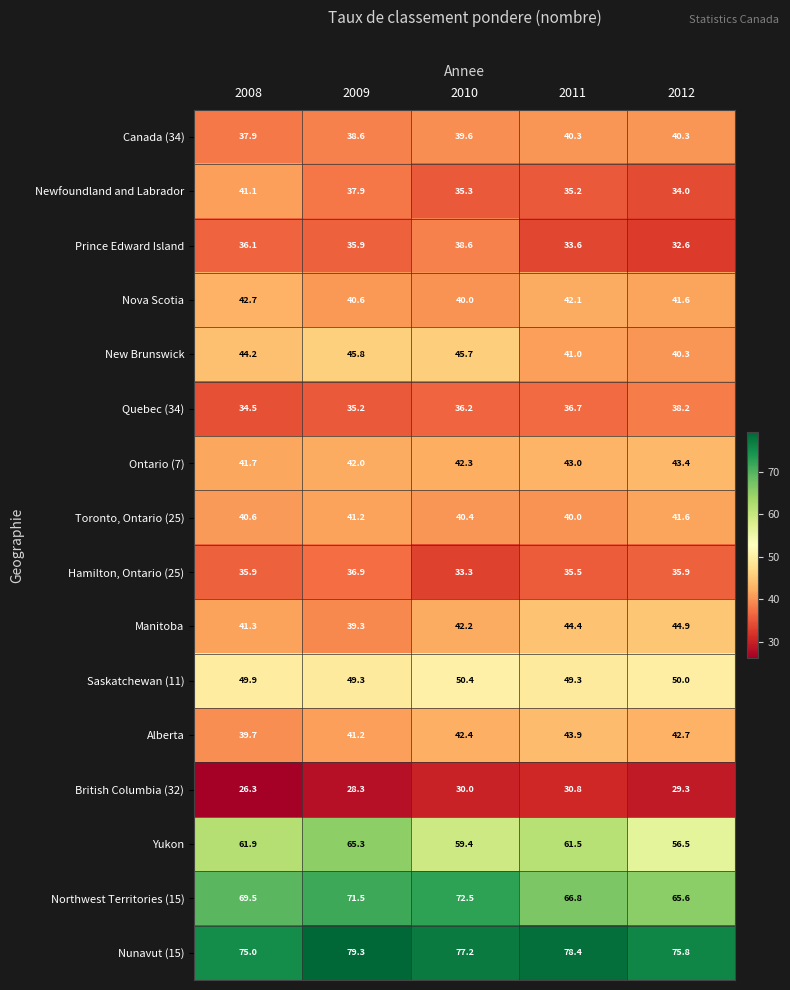

Rank the series by their maximum value, from lowest to highest.

British Columbia (32), Hamilton, Ontario (25), Quebec (34), Prince Edward Island, Canada (34), Newfoundland and Labrador, Toronto, Ontario (25), Nova Scotia, Ontario (7), Alberta, Manitoba, New Brunswick, Saskatchewan (11), Yukon, Northwest Territories (15), Nunavut (15)